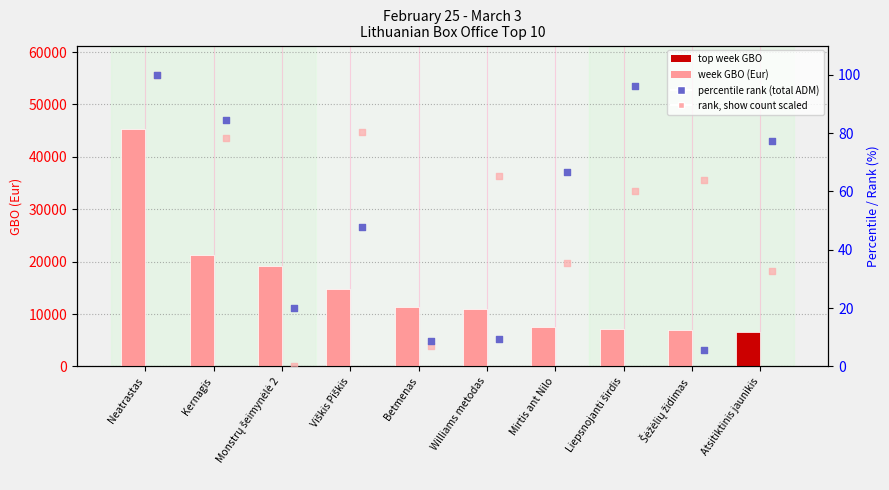

Which series has the largest Y range (max minus min)?

week GBO (Eur)